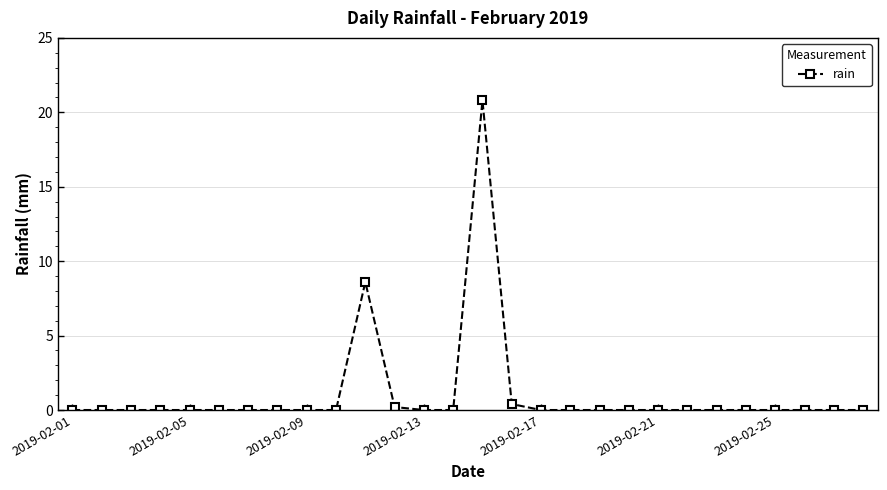

How many lines are shown in the chart?

1